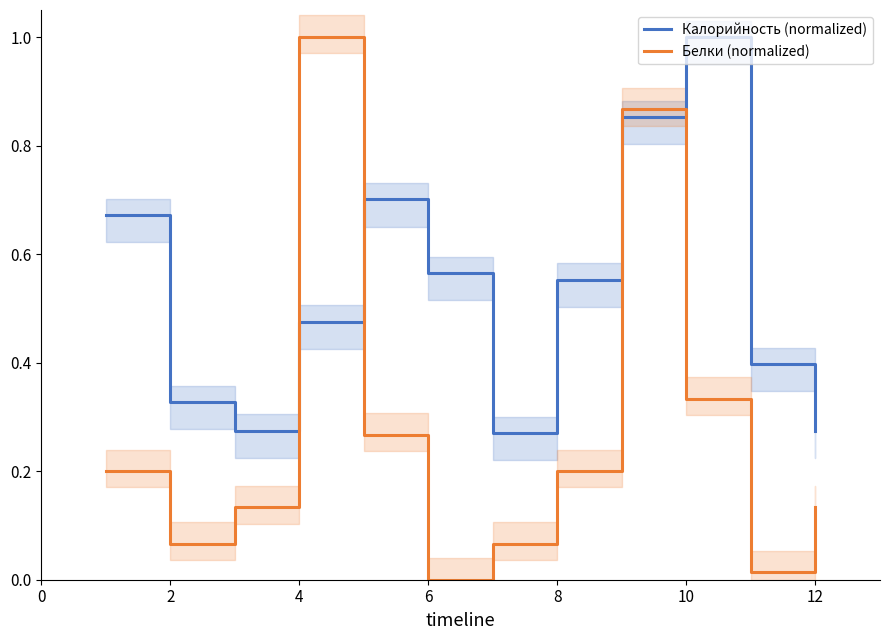

What is the highest value of the Калорийность (normalized) series?

1.0